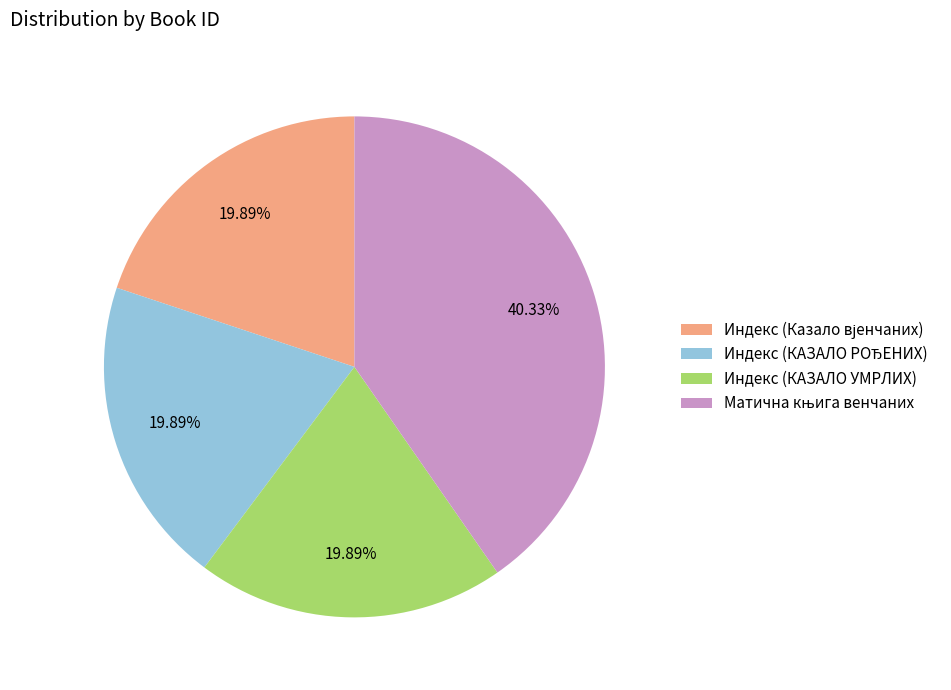

Does Индекс (КАЗАЛО УМРЛИХ) account for over 50% of the chart?

No